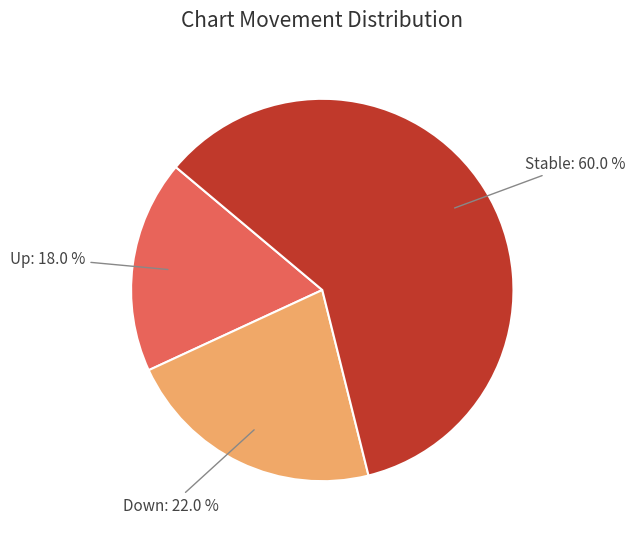

To the nearest percent, what is the difference between the largest and smallest slice percentages?

42%